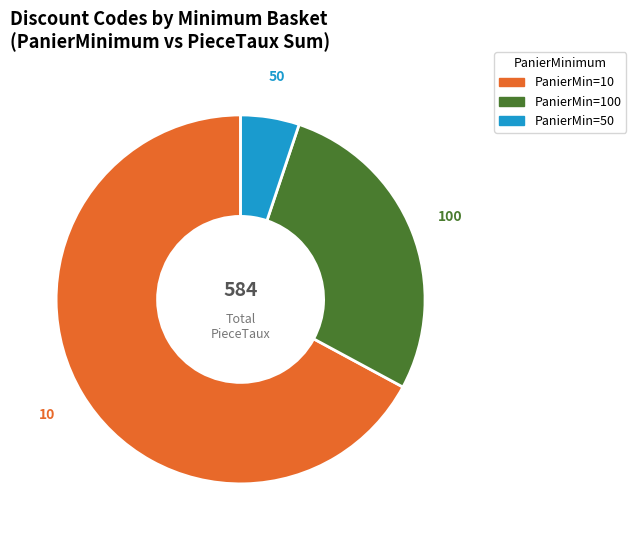

How many segments does this pie chart have?

3